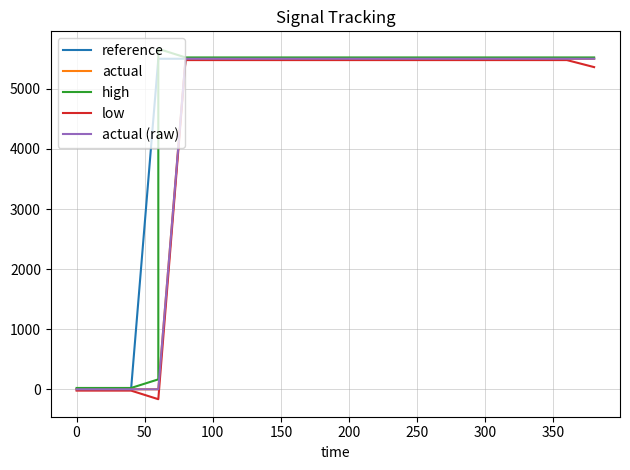

Is it true that actual (raw) equals 7562 at 12?

False